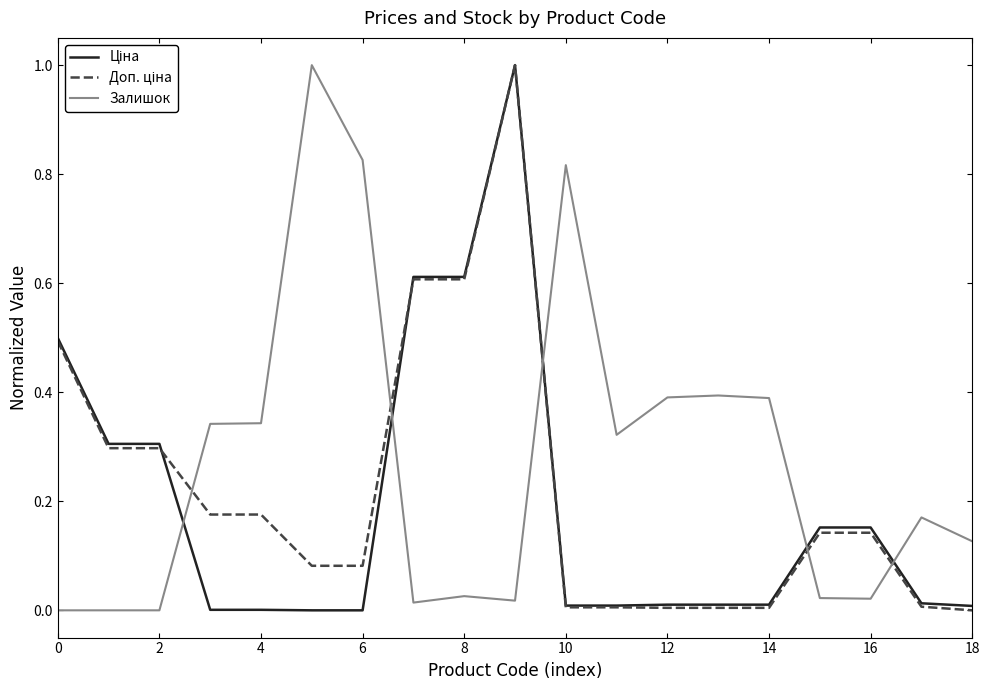

Which series has the largest total across all categories?

Залишок